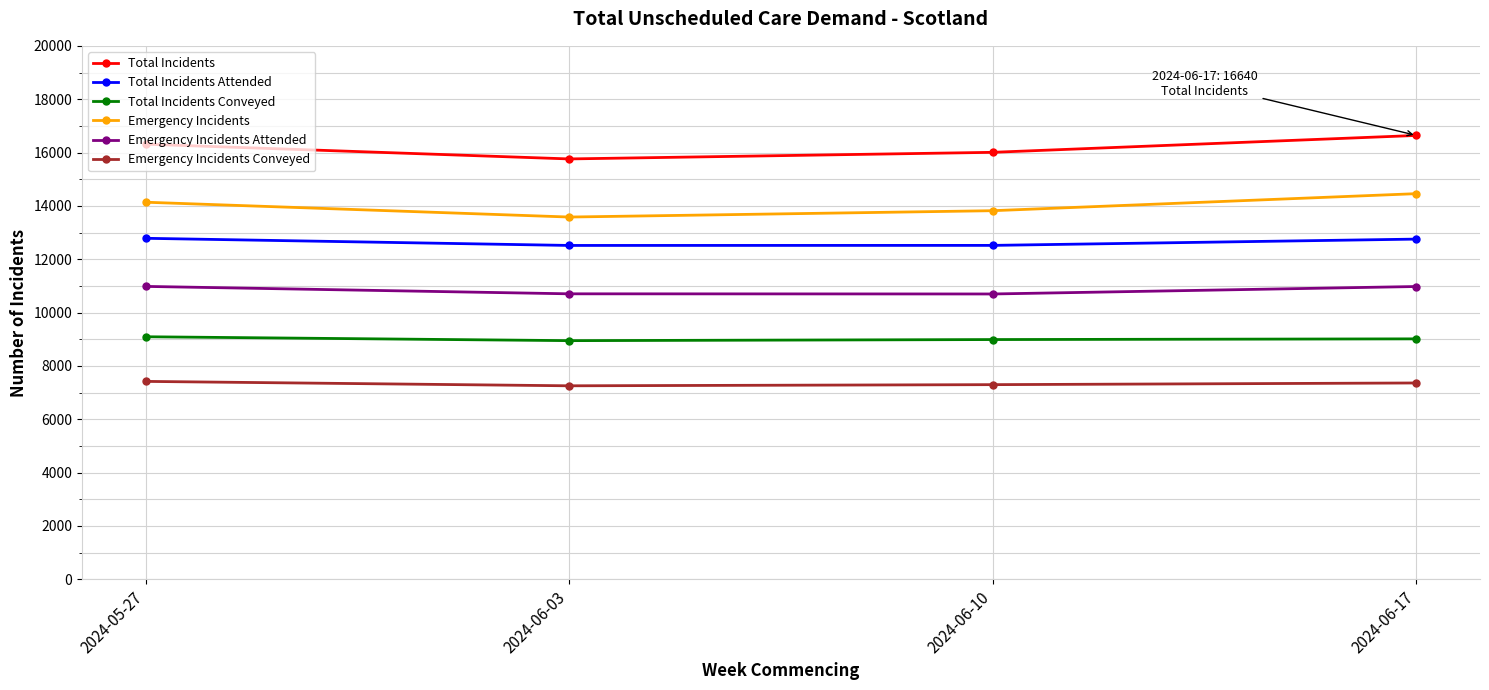

List the series in order of their overall mean, highest first.

Total Incidents, Emergency Incidents, Total Incidents Attended, Emergency Incidents Attended, Total Incidents Conveyed, Emergency Incidents Conveyed